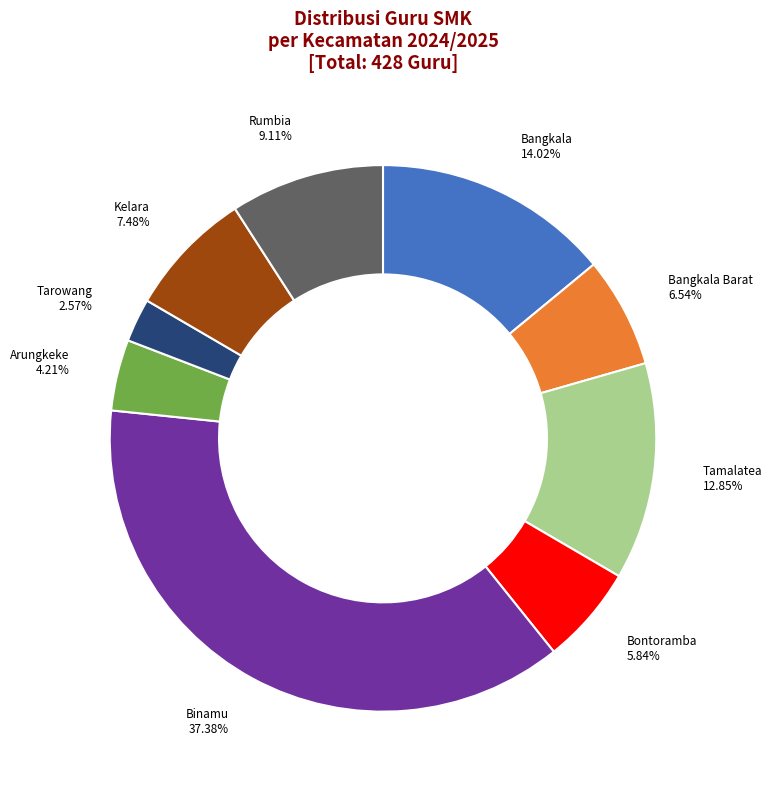

How many slices are in this pie chart?

9